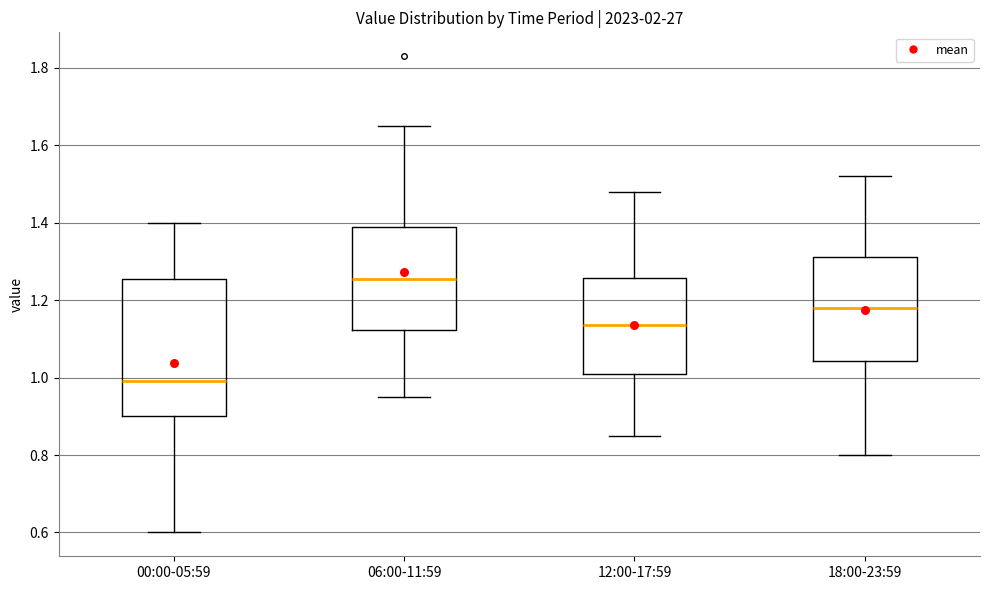

Where does the upper whisker of the box for 06:00-11:59 end on the y-axis? The values are not printed on the chart, so give them approximately, as read against the axis.

1.66